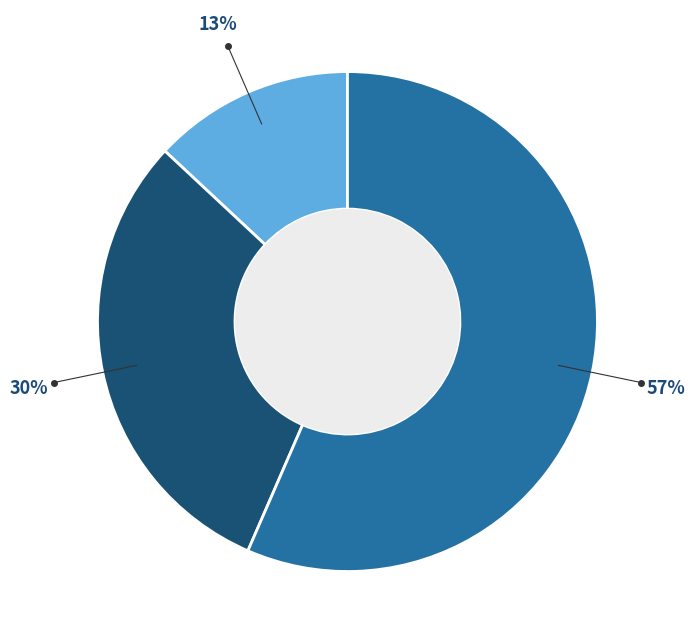

Is there a majority slice in this chart?

Yes